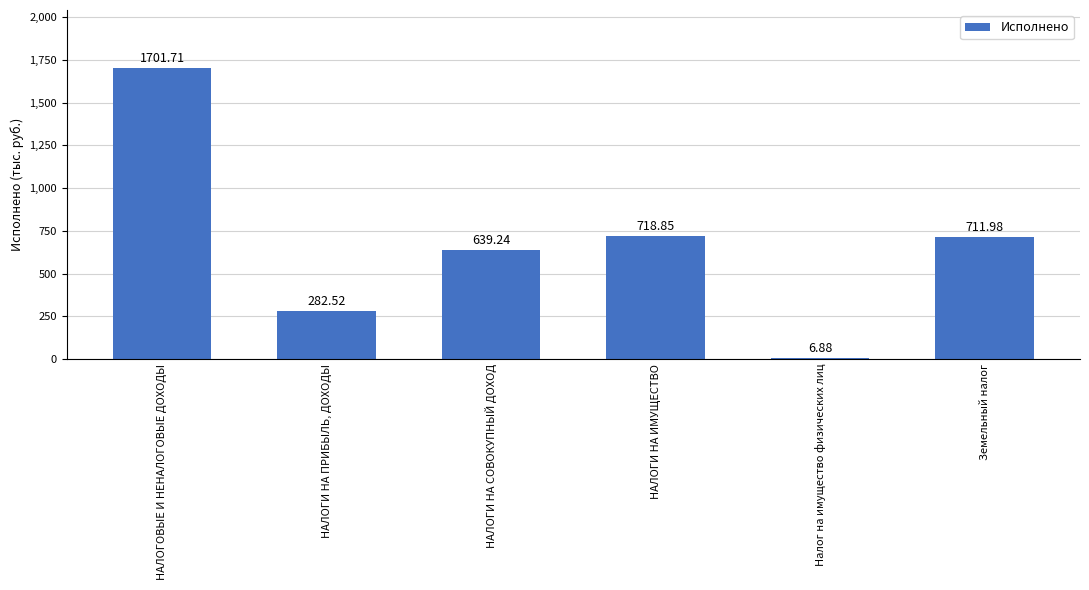

What is the difference between the values at НАЛОГОВЫЕ И НЕНАЛОГОВЫЕ ДОХОДЫ and НАЛОГИ НА ПРИБЫЛЬ, ДОХОДЫ?

1419185.8